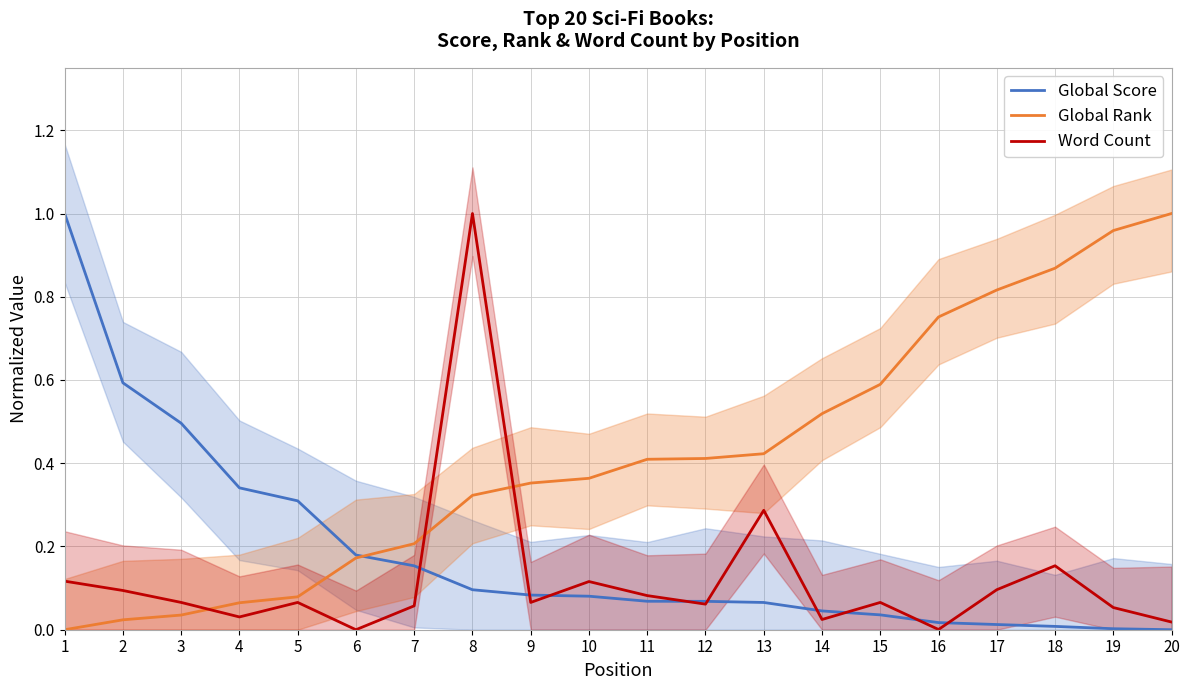

What is the sum of all Global Rank values?

8.4